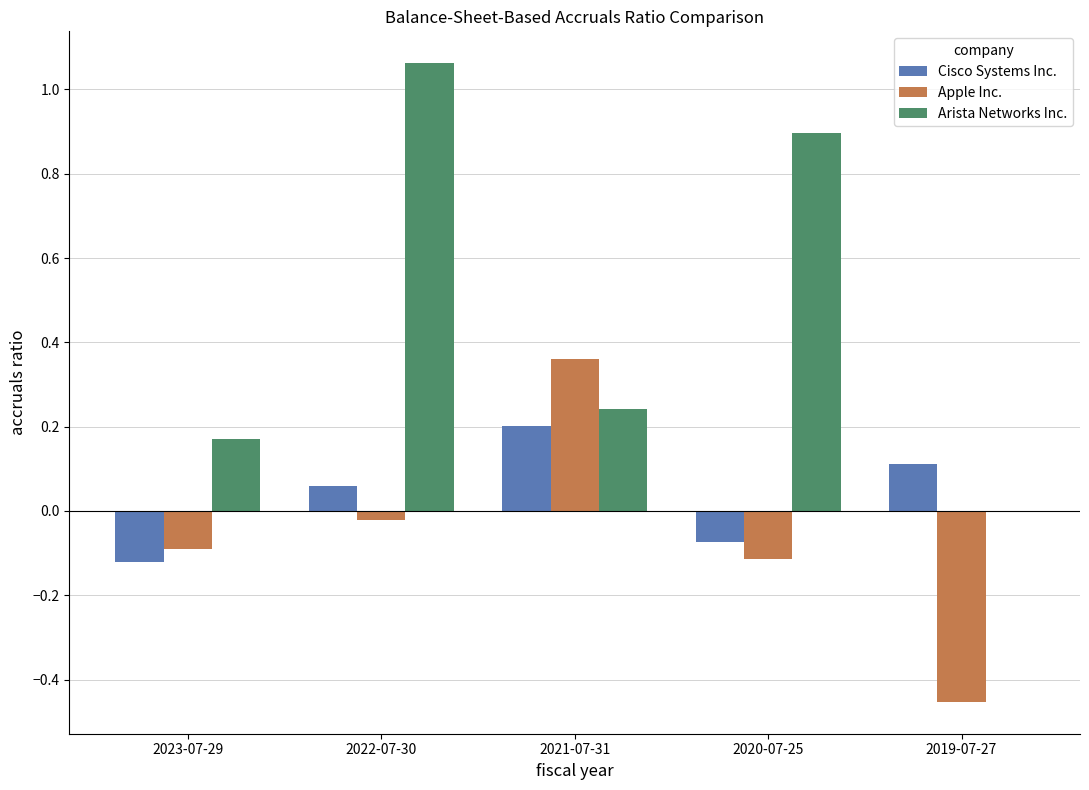

Which series changed the most between 2020-07-25 and 2019-07-27?

Arista Networks Inc.